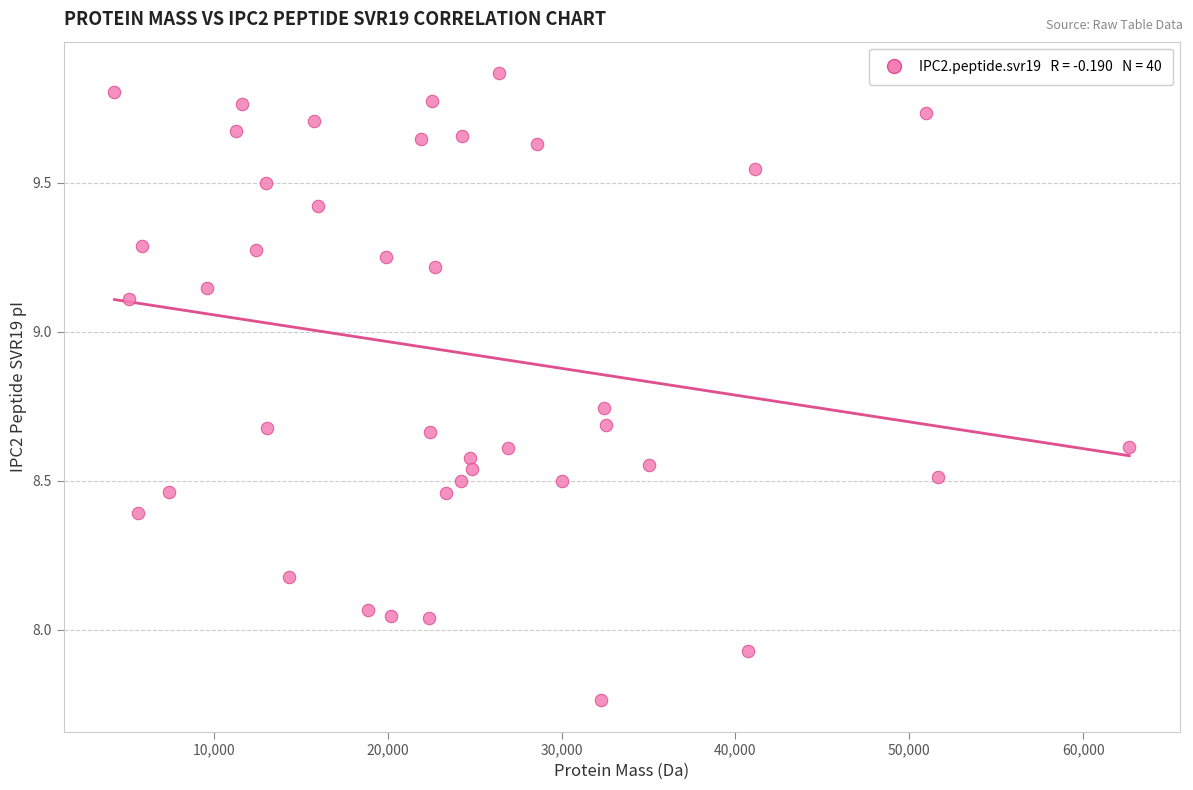

What is the range of X values (max minus min)?

58365.2